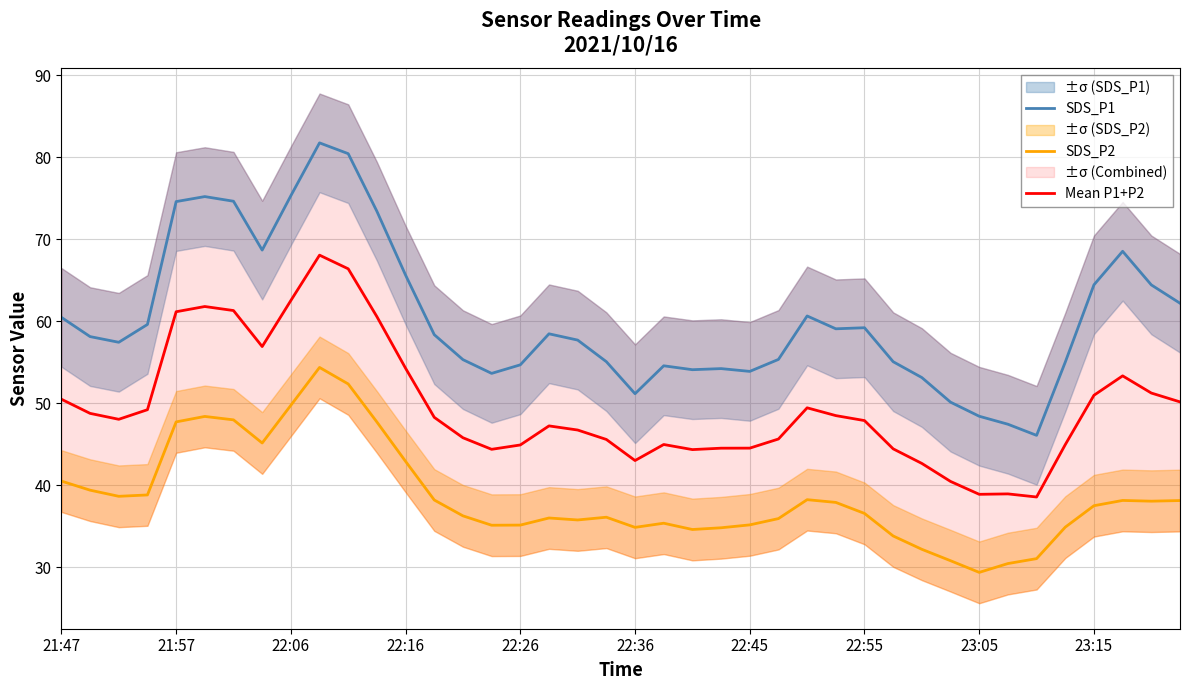

Does the chart display data point markers on the line(s)?

No